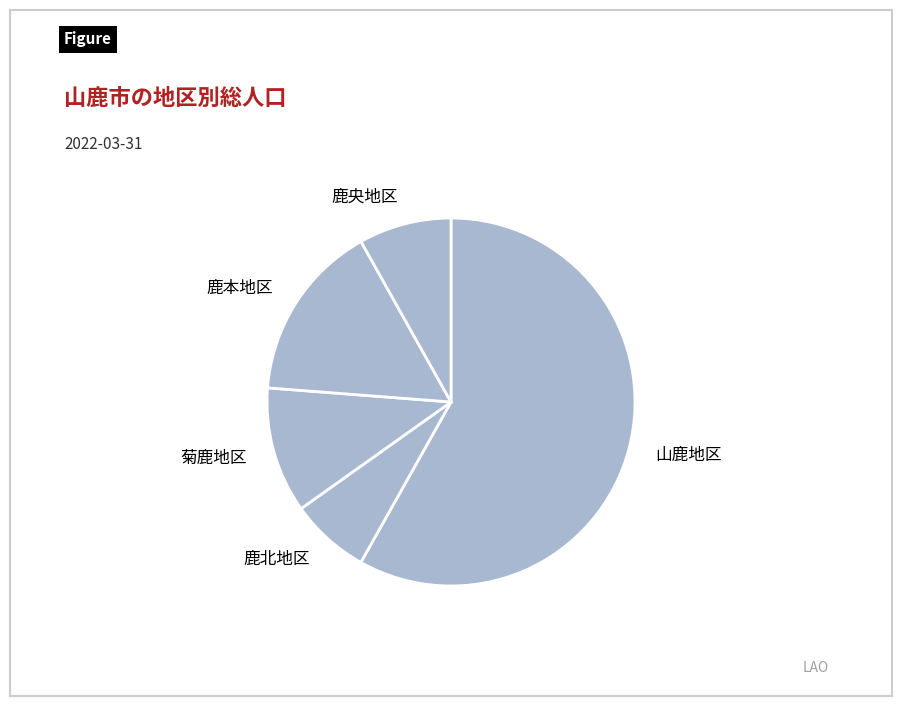

The 菊鹿地区 slice represents 1% of the pie. True or false?

False